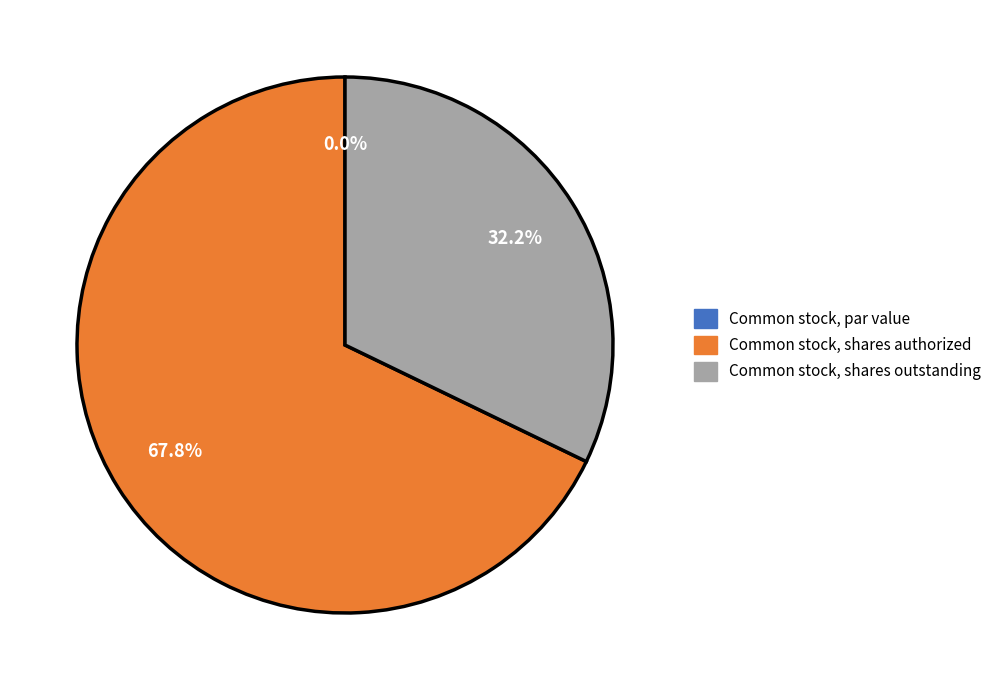

What percentage is NOT represented by Common stock, shares authorized?

32.2%